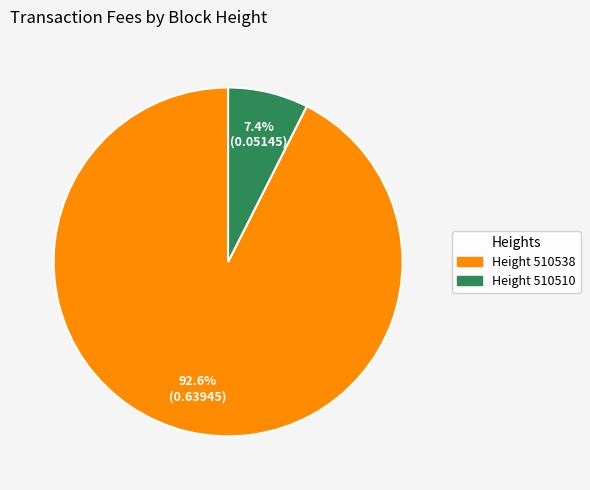

Is there any slice that represents more than half of the pie?

Yes